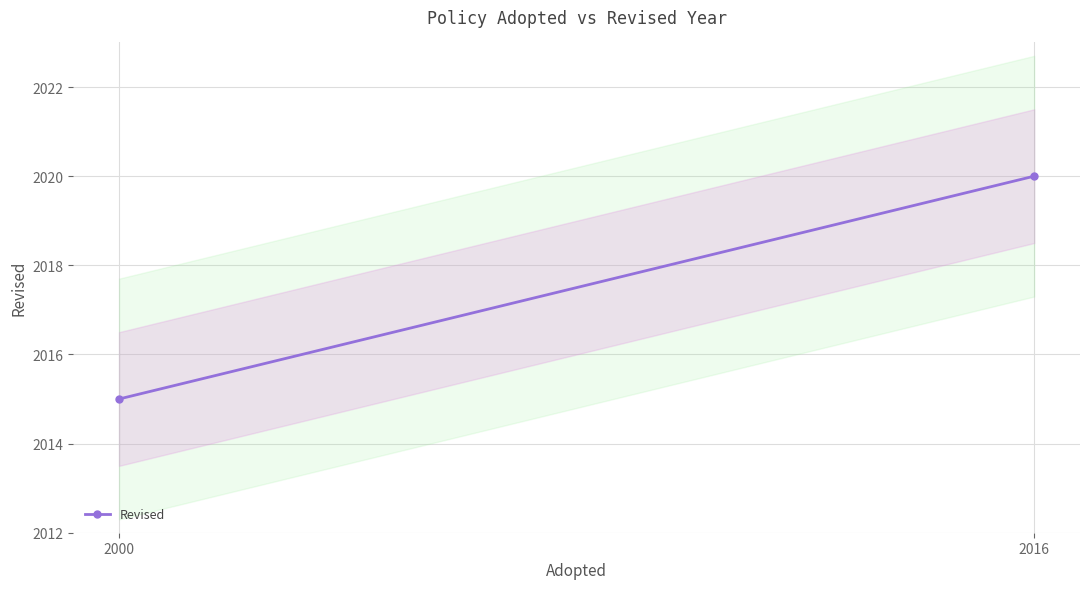

What is the ratio of the value at 2000 to the value at 2016?

1.0